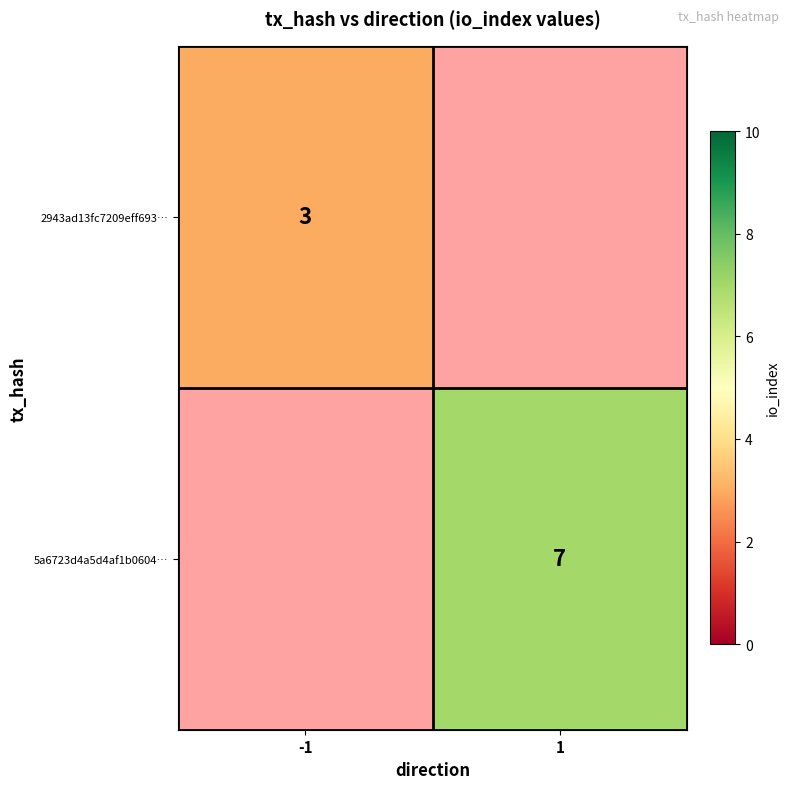

The 5a6723d4a5d4af1b0604… series shows 7 at 1. True or false?

True